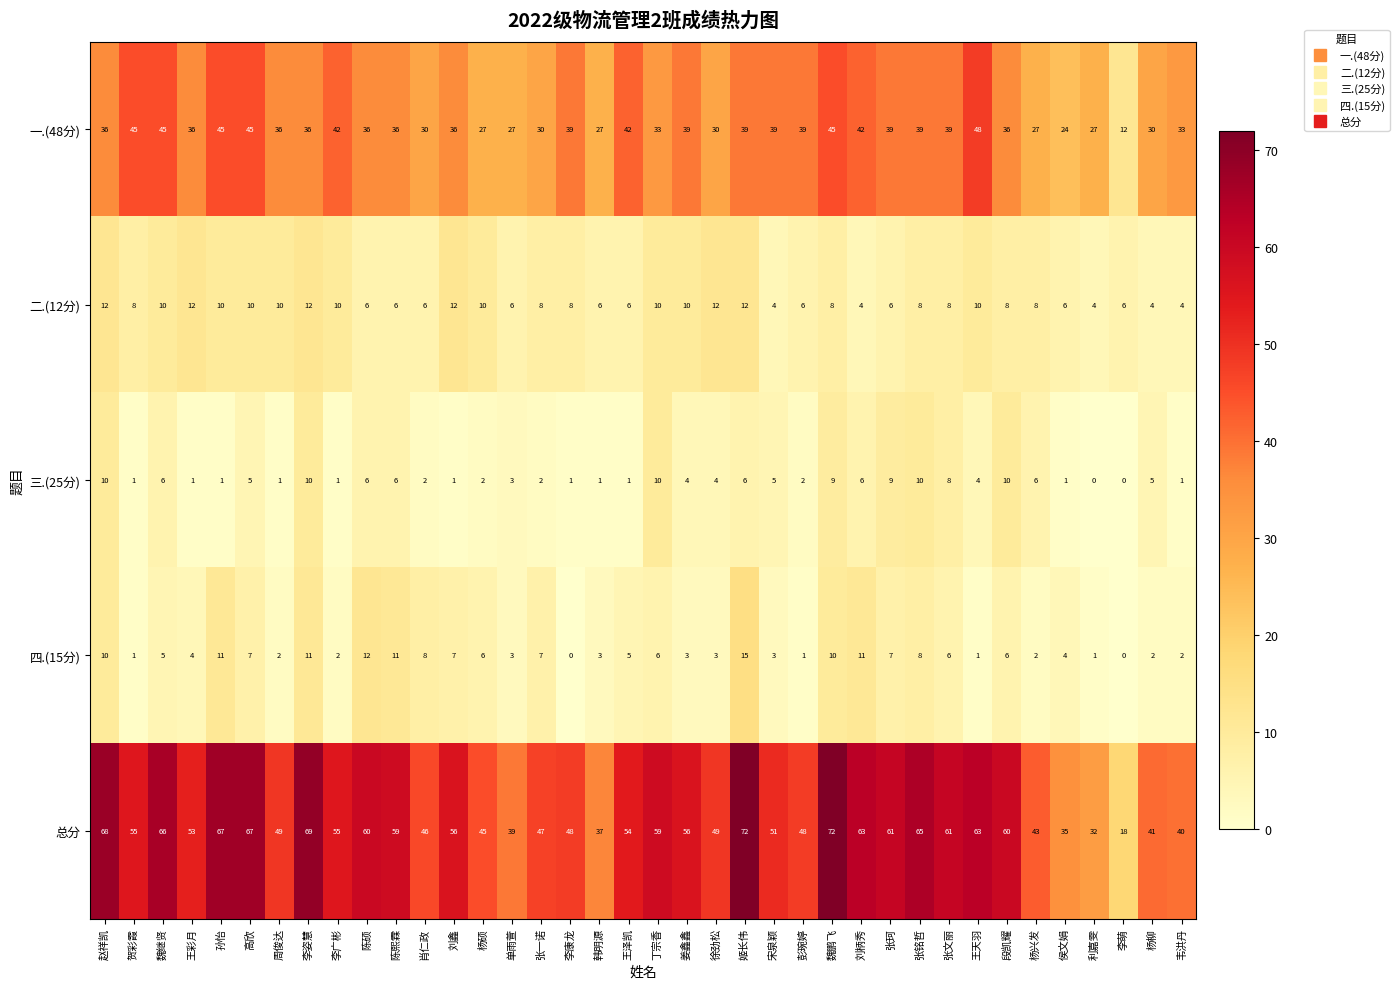

How many values in the 二.(12分) series are below 8?

15